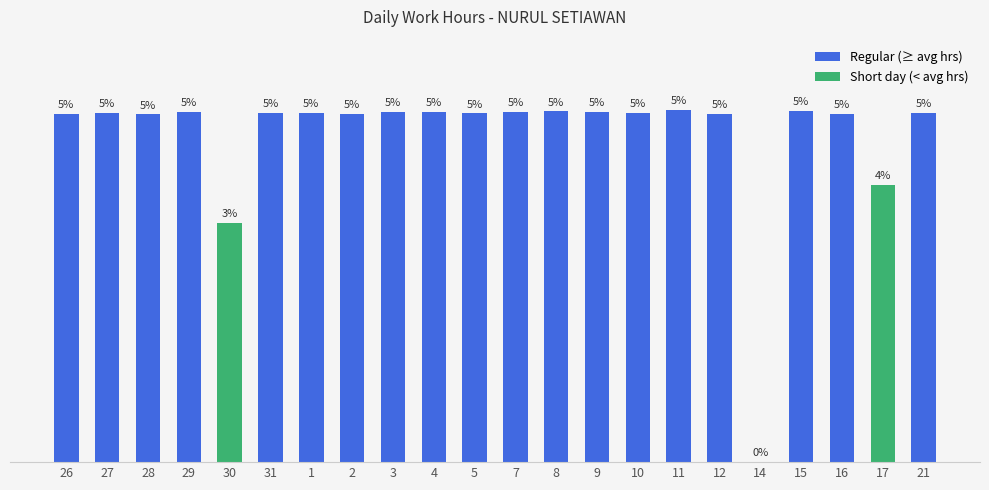

Reading left to right, extract all data points from this chart.

26=14.3	27=14.3	28=14.2	29=14.3	30=9.8	31=14.3	1=14.3	2=14.3	3=14.3	4=14.3	5=14.3	7=14.3	8=14.3	9=14.3	10=14.3	11=14.4	12=14.2	14=0.0	15=14.4	16=14.3	17=11.3	21=14.3